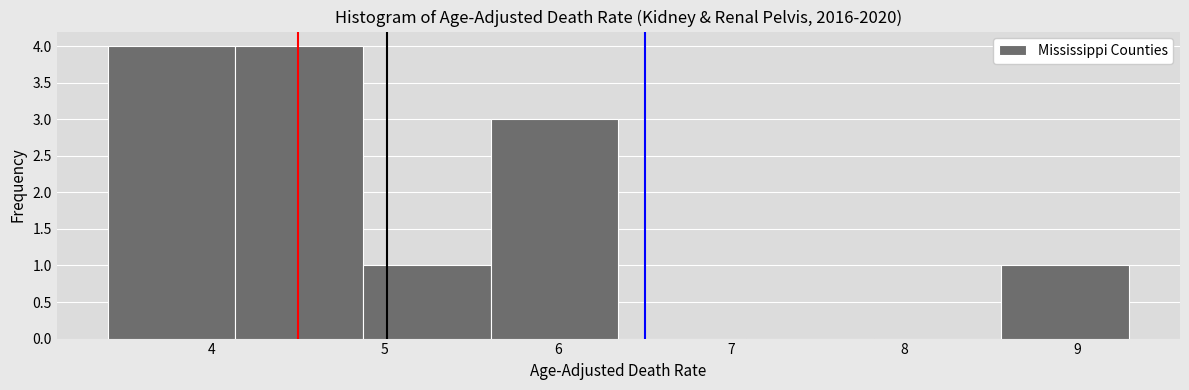

Reading left to right, transcribe this chart: for each bar, give the range it covers on the x-axis and its height. Neither the bar edges nor the heights are printed on the chart, so give them approximately, as read against the axes.

3.4 to 4.1: 4
4.1 to 4.9: 4
4.9 to 5.6: 1
5.6 to 6.4: 3
6.4 to 7.1: 0
7.1 to 7.8: 0
7.8 to 8.6: 0
8.6 to 9.3: 1